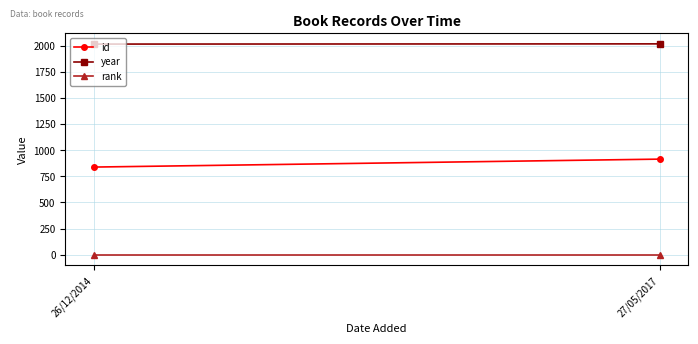

Count the number of data series in this chart.

3